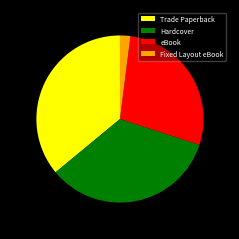

Is eBook the majority of the pie?

No